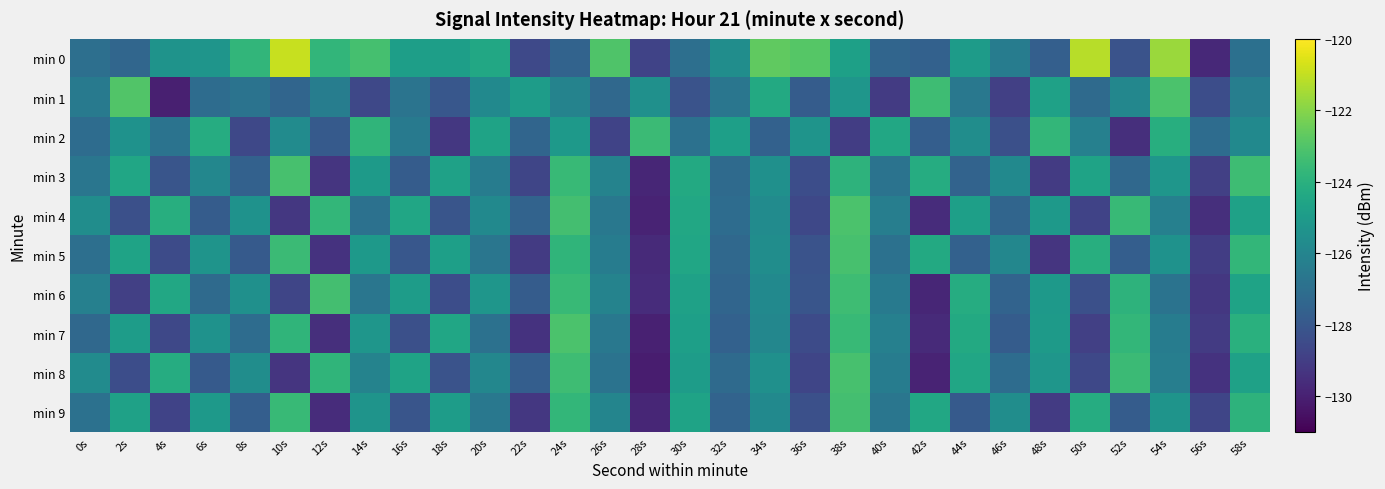

At how many categories does at least one series exceed -126?

29